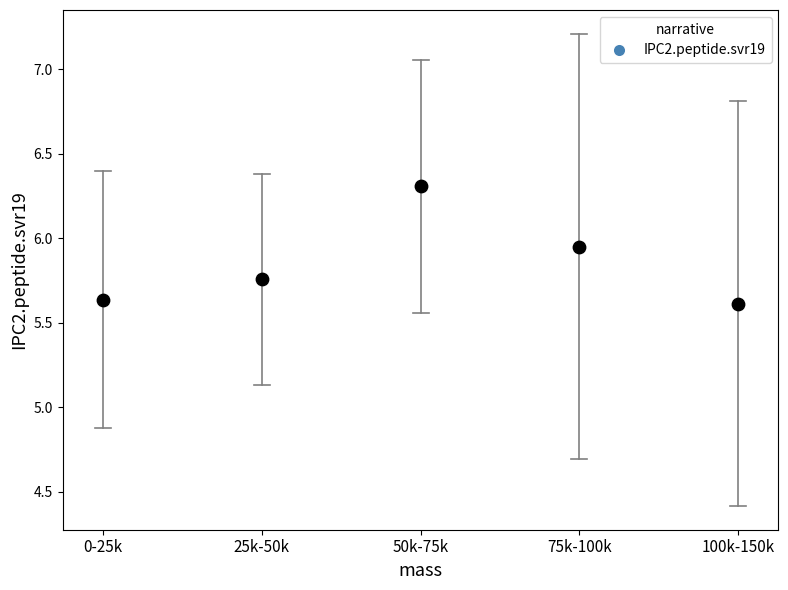

What is the average Y value?

5.9